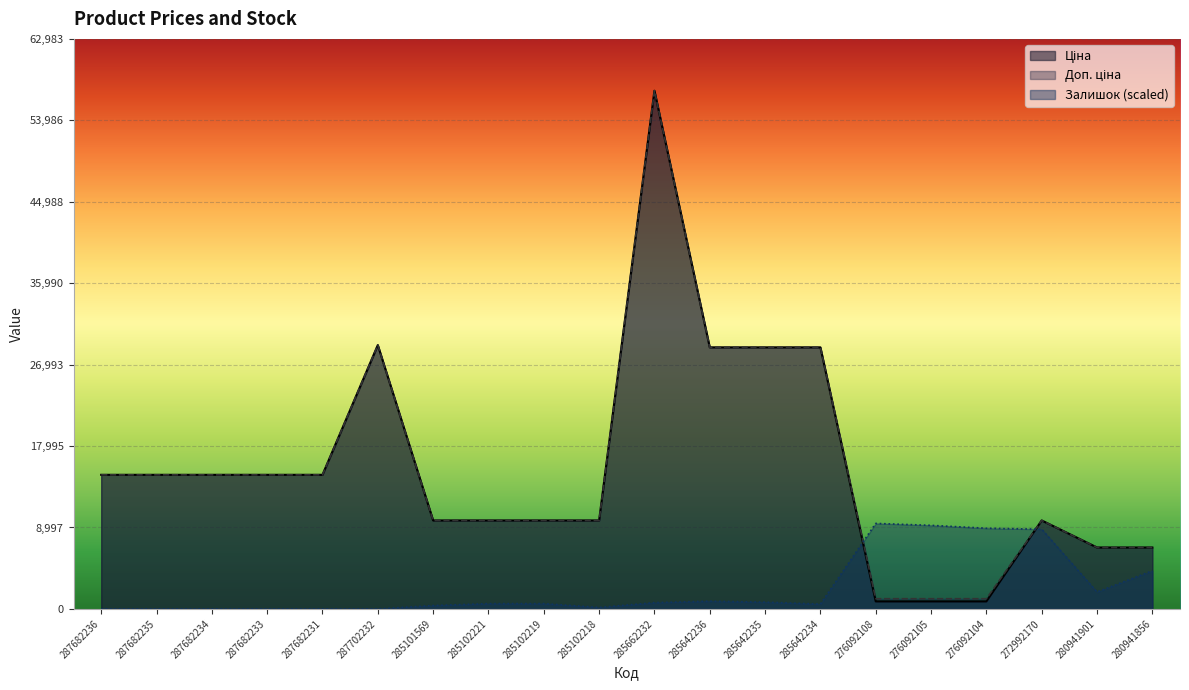

What is the maximum value shown in the chart?

57258.0